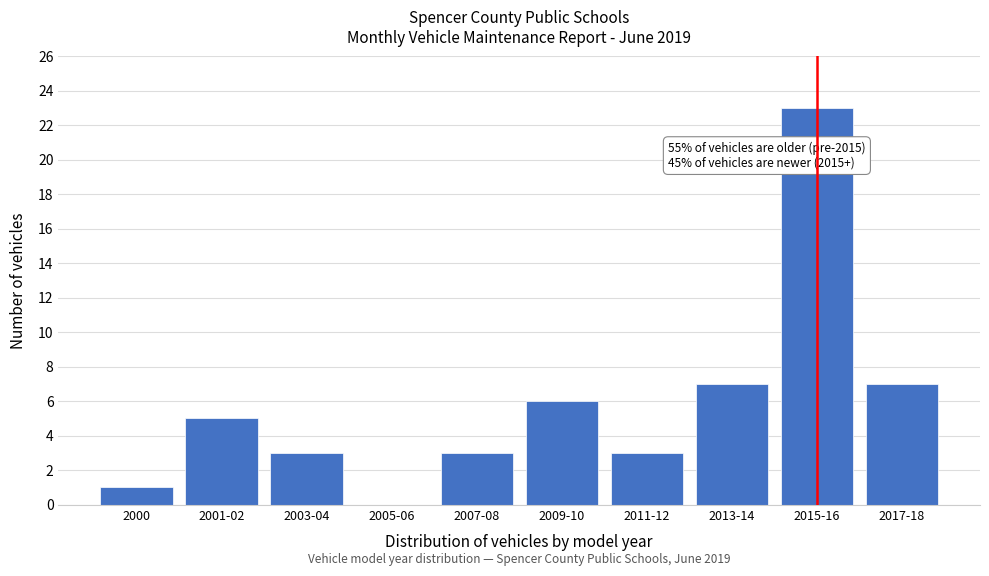

Reading right to left, transcribe all the data shown in this chart.

2017-18=7	2015-16=23	2013-14=7	2011-12=3	2009-10=6	2007-08=3	2005-06=0	2003-04=3	2001-02=5	2000=1